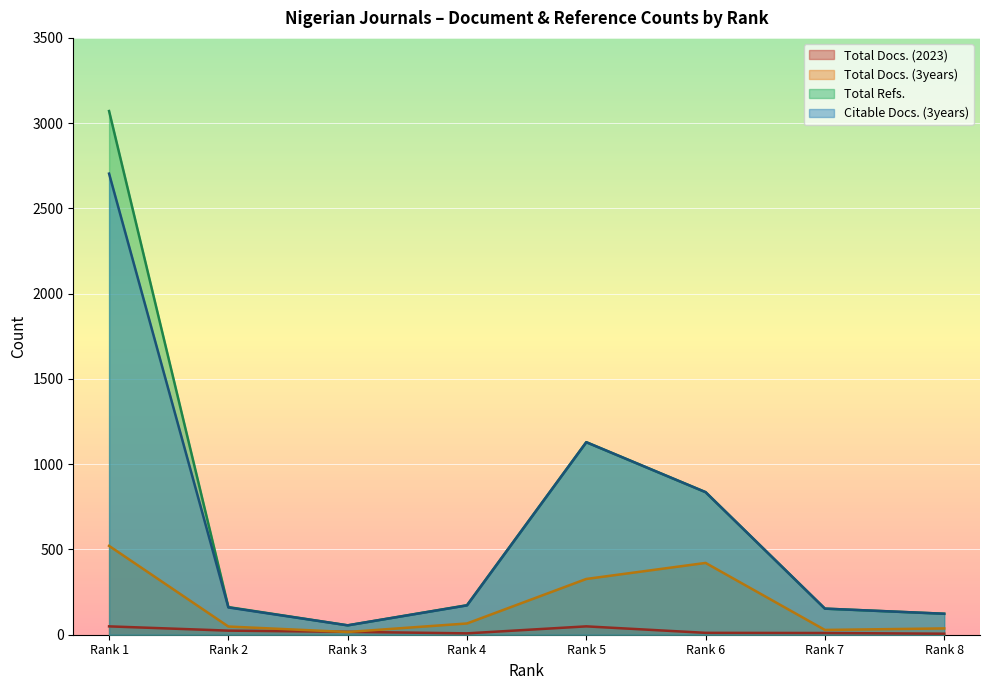

How many data points in Citable Docs. (3years) are less than 172?

4